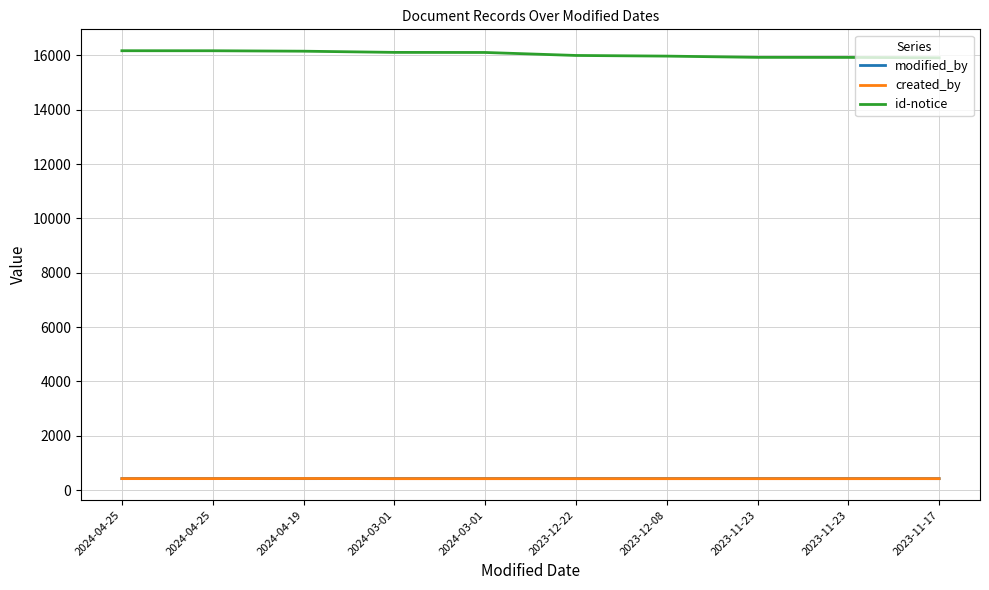

What are all the series names shown in the legend?

modified_by, created_by, id-notice